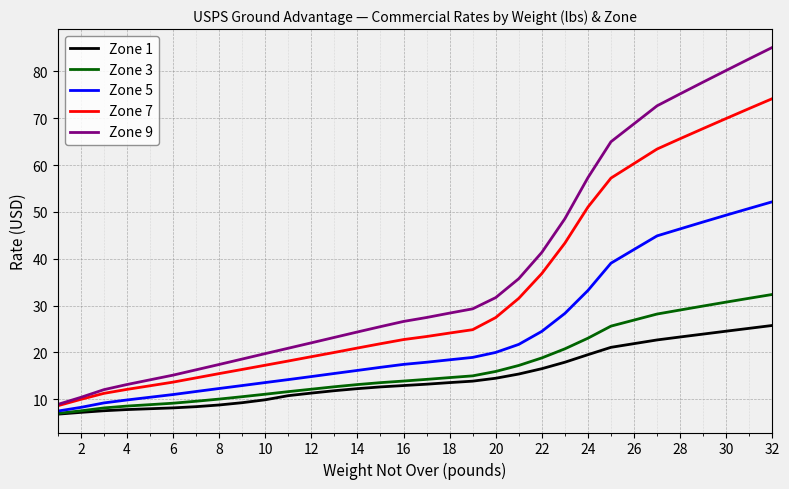

Which series has the largest total across all categories?

Zone 9